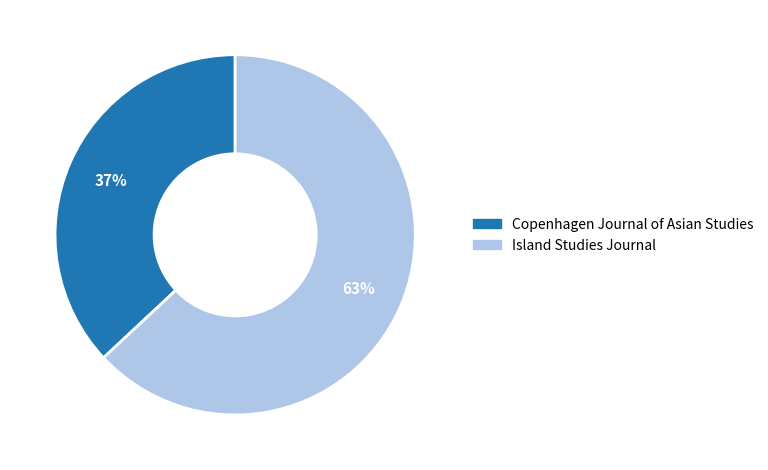

Which slice is the largest?

Island Studies Journal